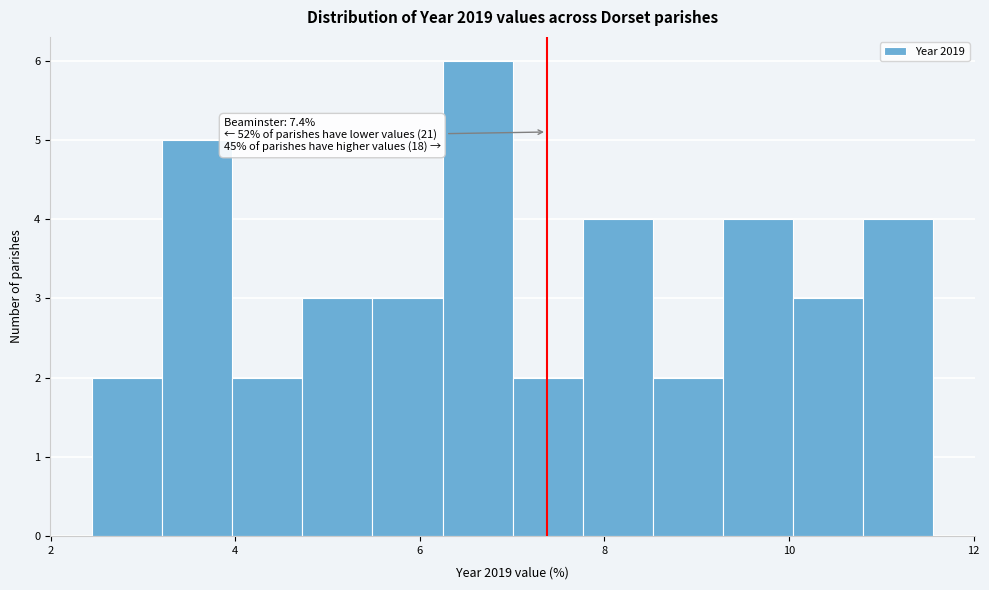

Read against the x-axis, roughly where is the centre of the tallest bar?

6.6